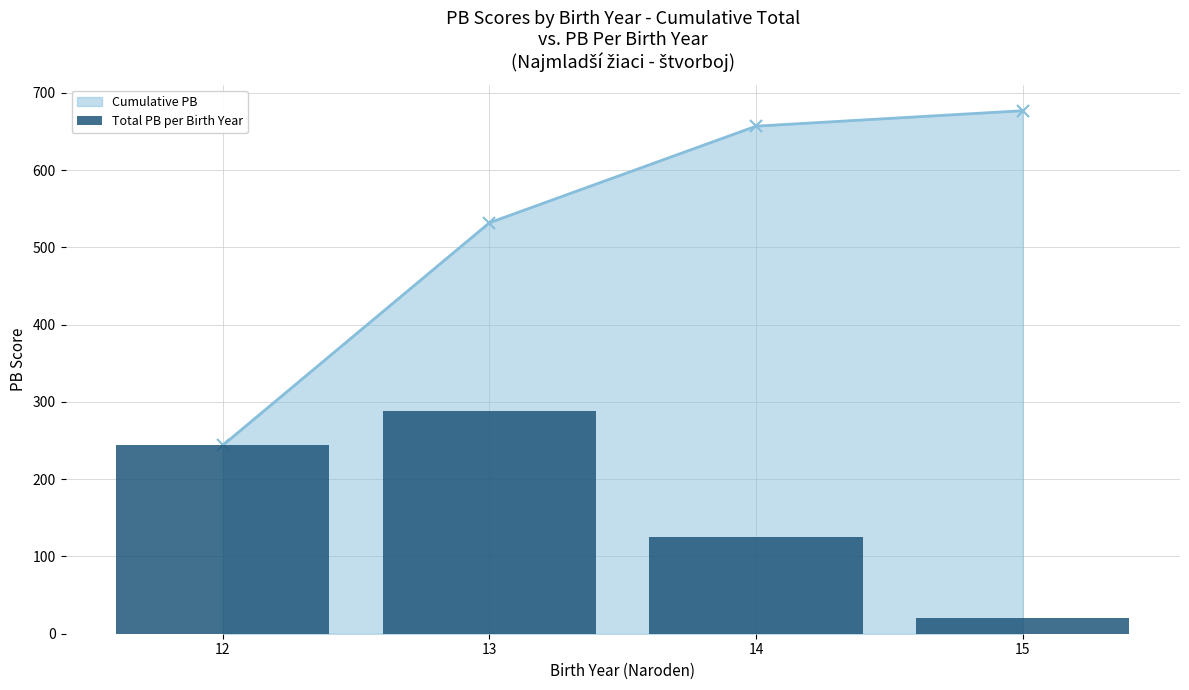

List the labels in order of value, smallest first.

15, 14, 12, 13